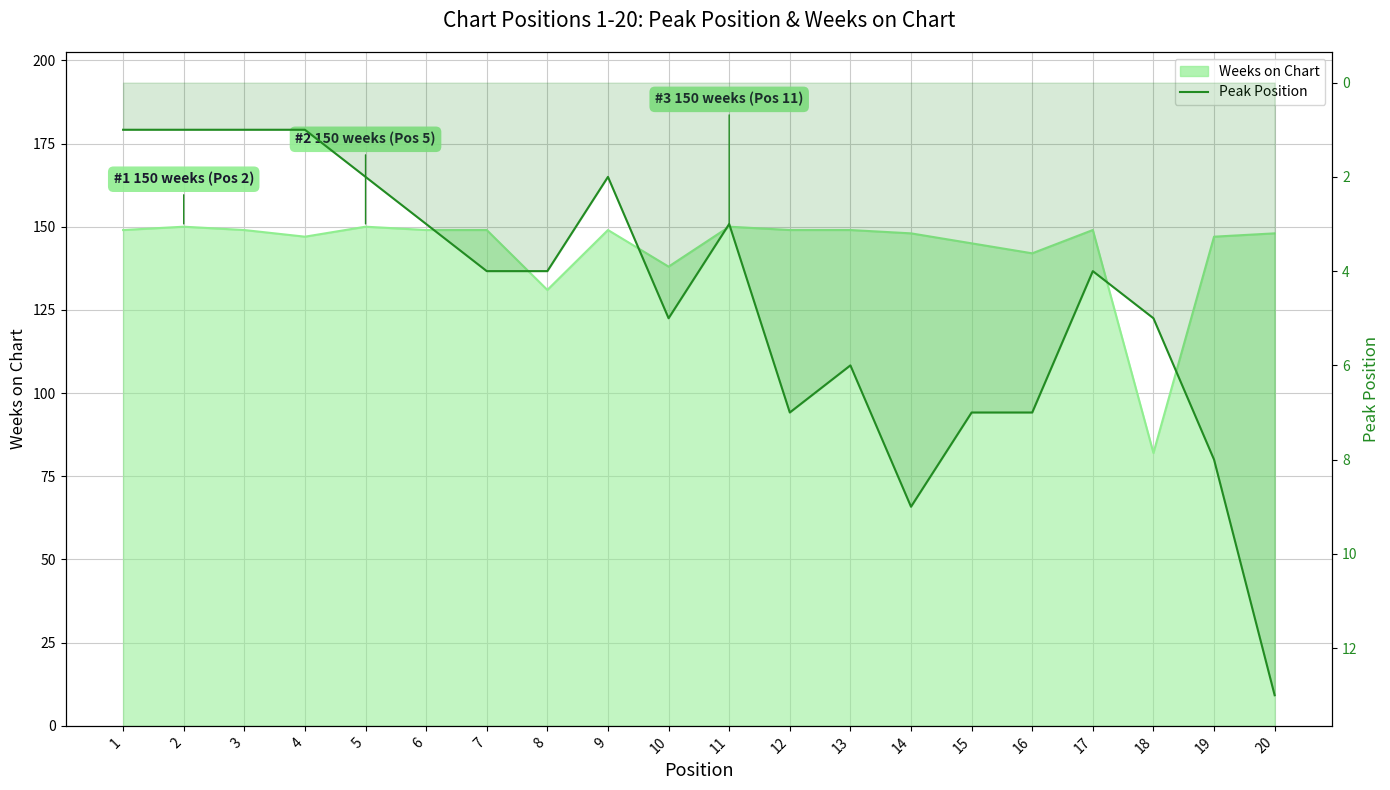

Where does the data first go above 4?

10